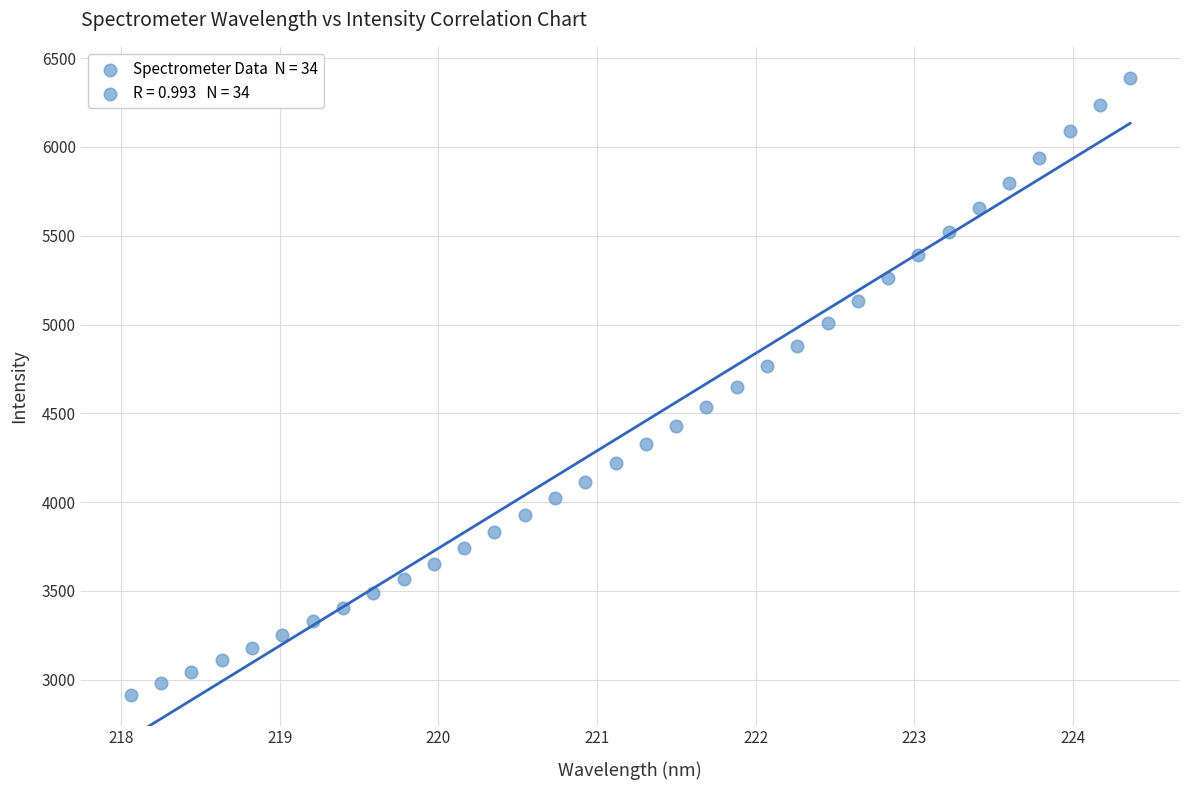

What is the range of X values (max minus min)?

6.3